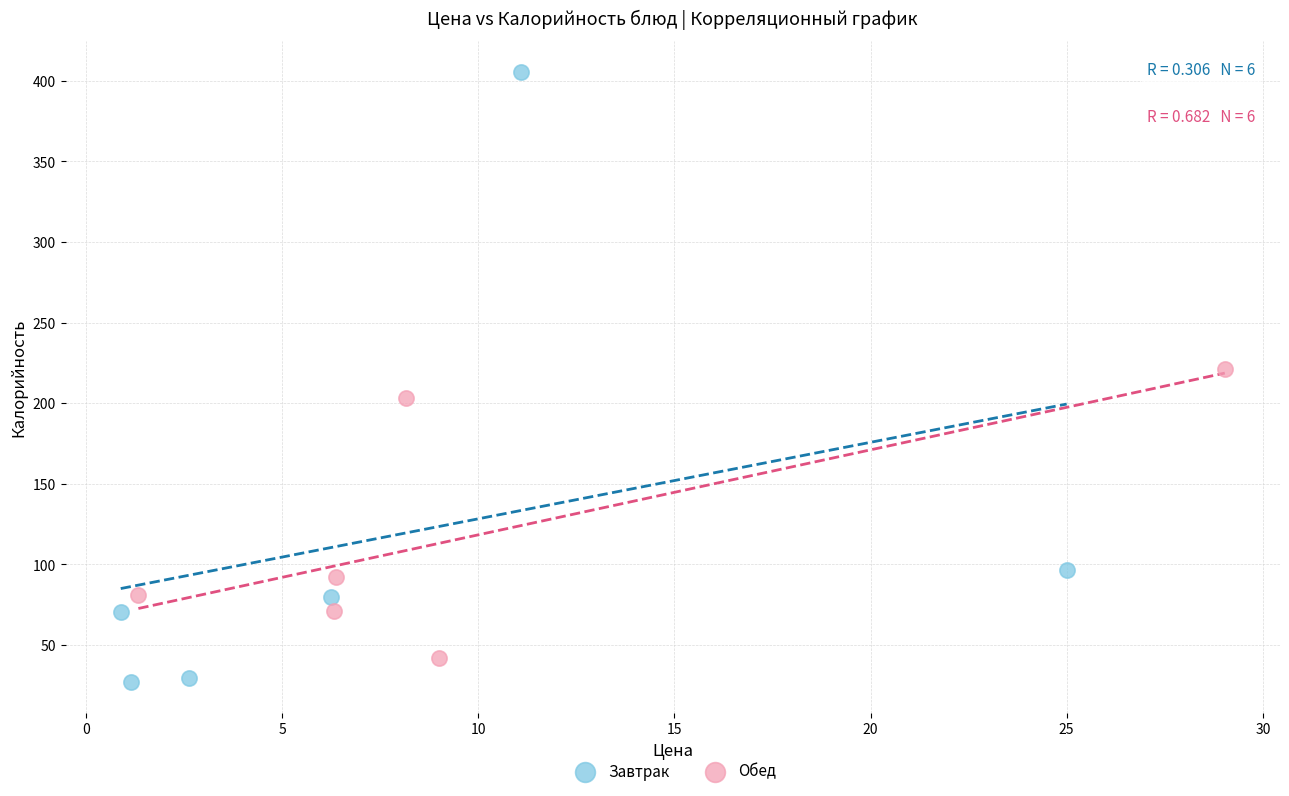

What are all the series names shown in the legend?

Завтрак, Обед